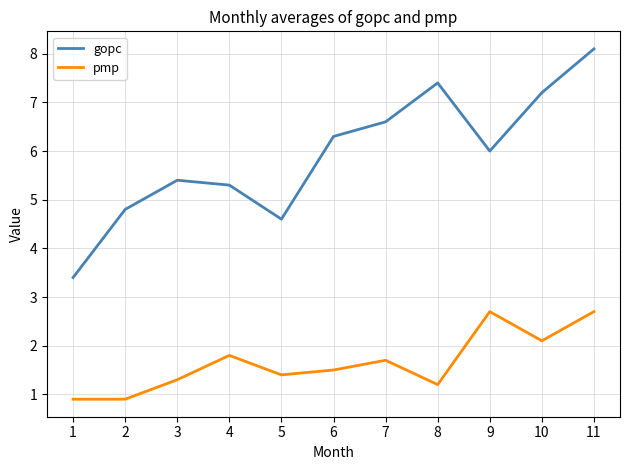

The value of gopc at 1 is 3.4. True or false?

True